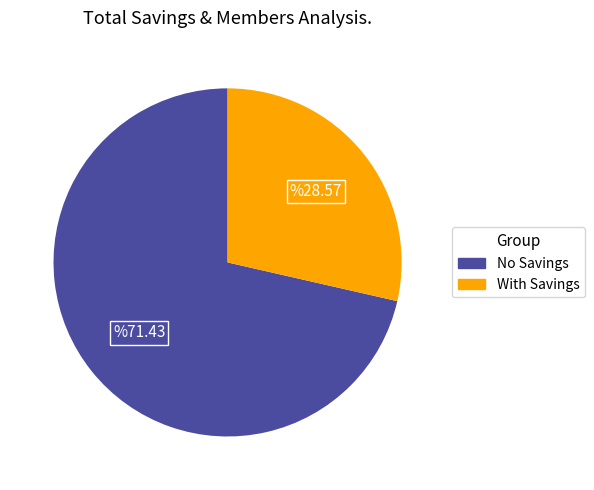

Is it true that With Savings is 42% of the pie?

False